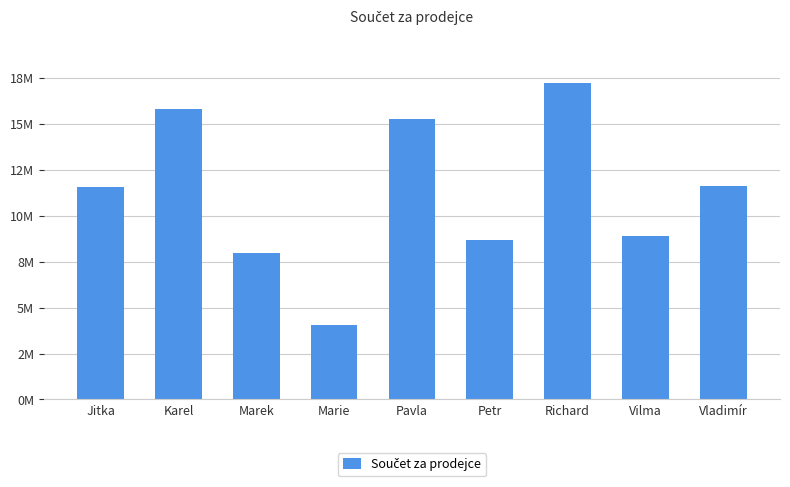

Does the chart contain any negative values?

No